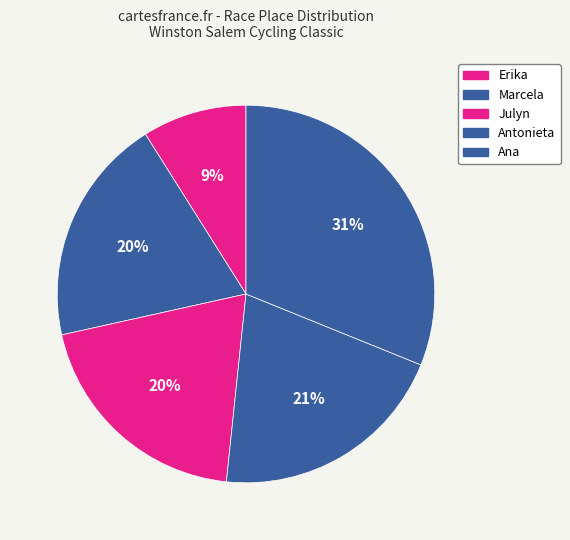

How many slices are in this pie chart?

5